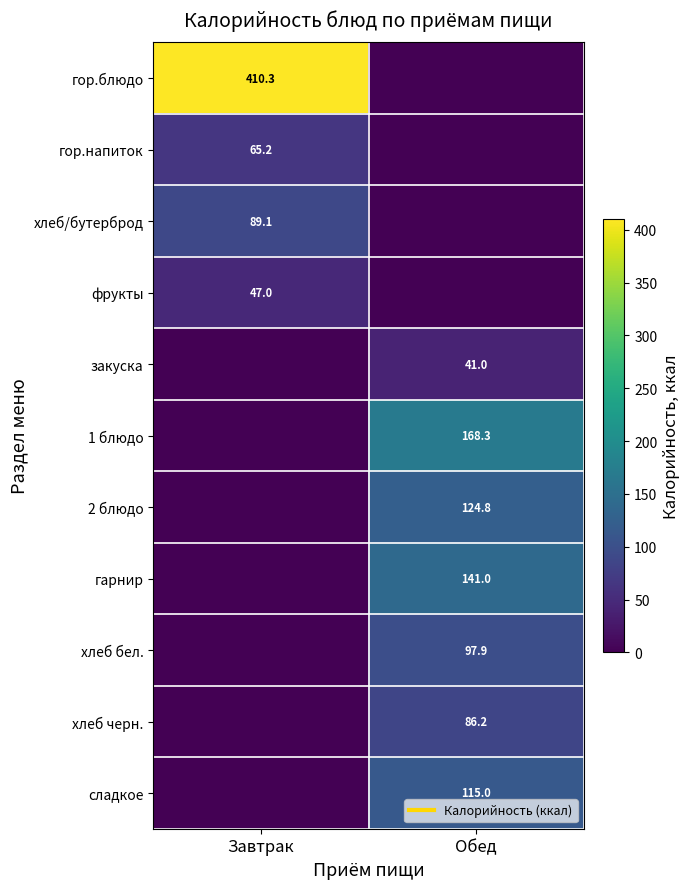

How many positive values does the хлеб черн. series have?

1